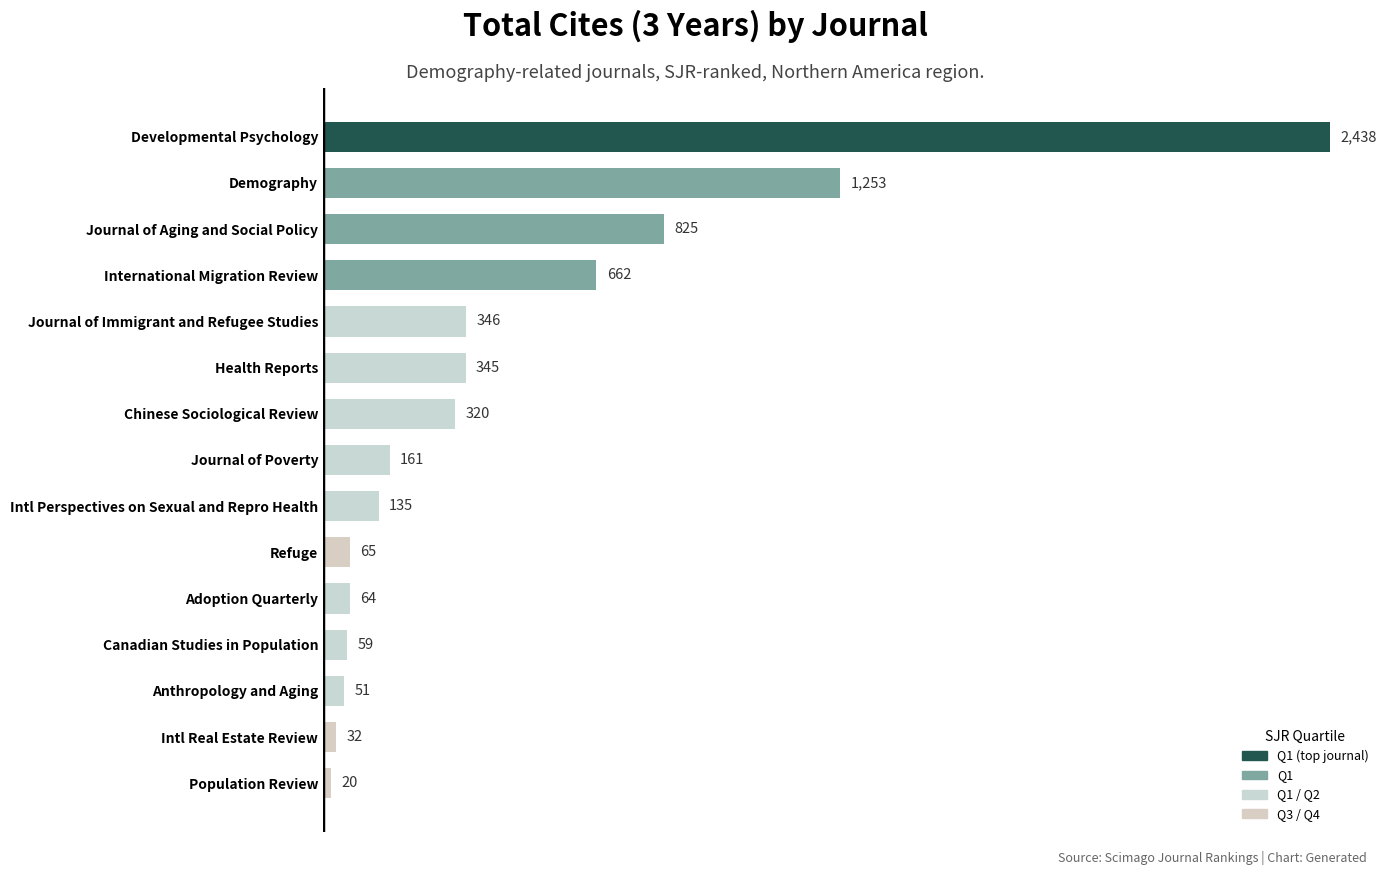

Reading top to bottom, transcribe all the data shown in this chart.

Developmental Psychology=2438	Demography=1253	Journal of Aging and Social Policy=825	International Migration Review=662	Journal of Immigrant and Refugee Studies=346	Health Reports=345	Chinese Sociological Review=320	Journal of Poverty=161	Intl Perspectives on Sexual and Repro Health=135	Refuge=65	Adoption Quarterly=64	Canadian Studies in Population=59	Anthropology and Aging=51	Intl Real Estate Review=32	Population Review=20